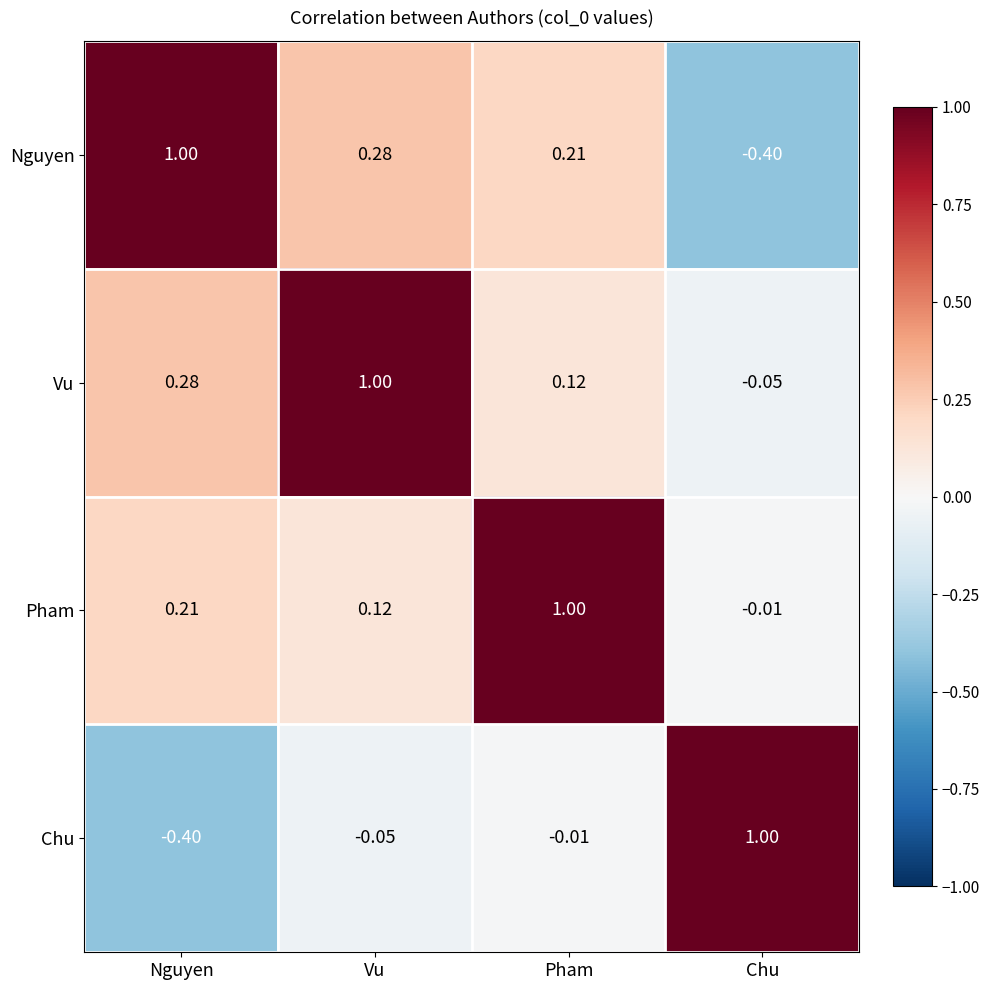

At which label does Chu first exceed 0?

Chu